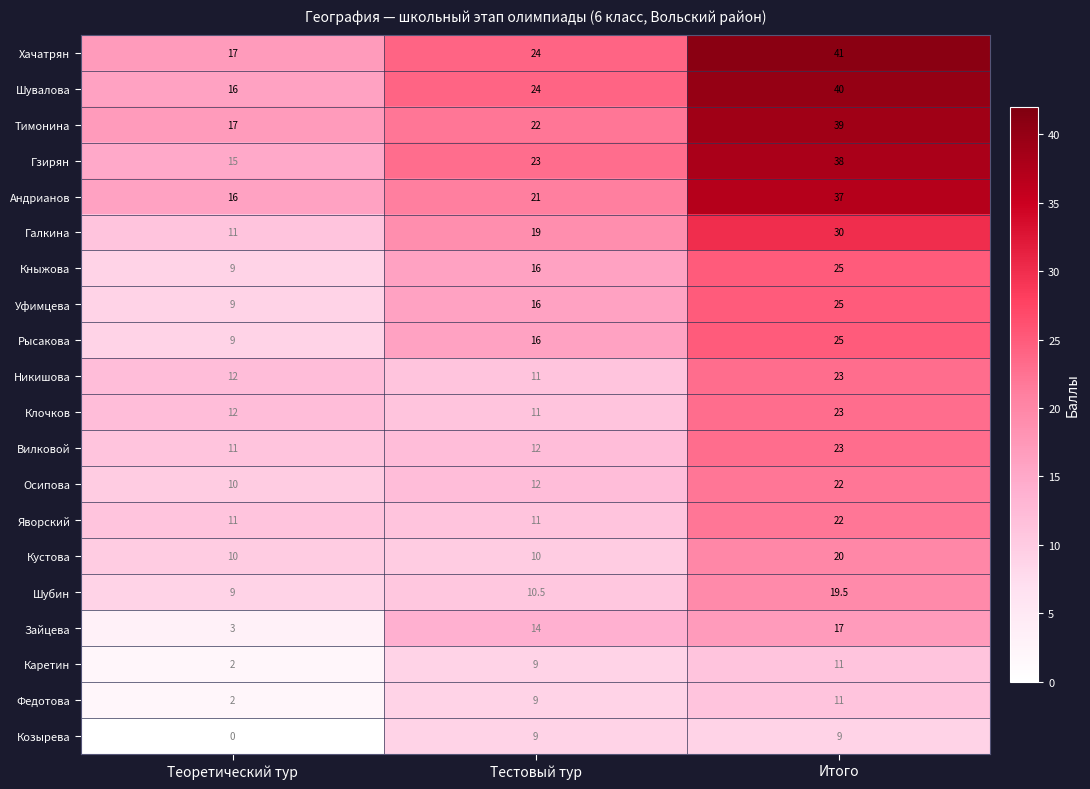

The value of Осипова at Теоретический тур is 10.0. True or false?

True